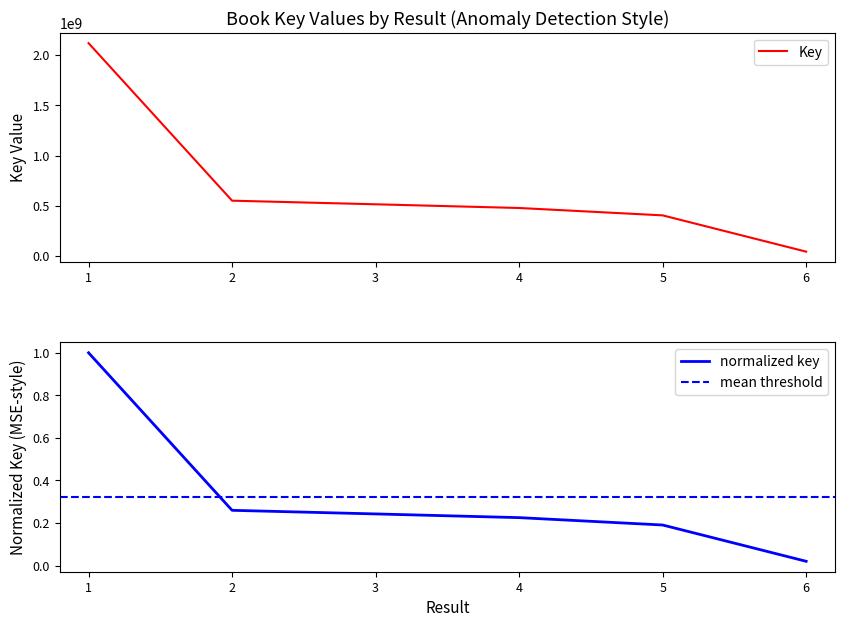

Reading right to left, extract all data points from this chart.

42938727	404193303	477587786	514480811	550422054	2118604527